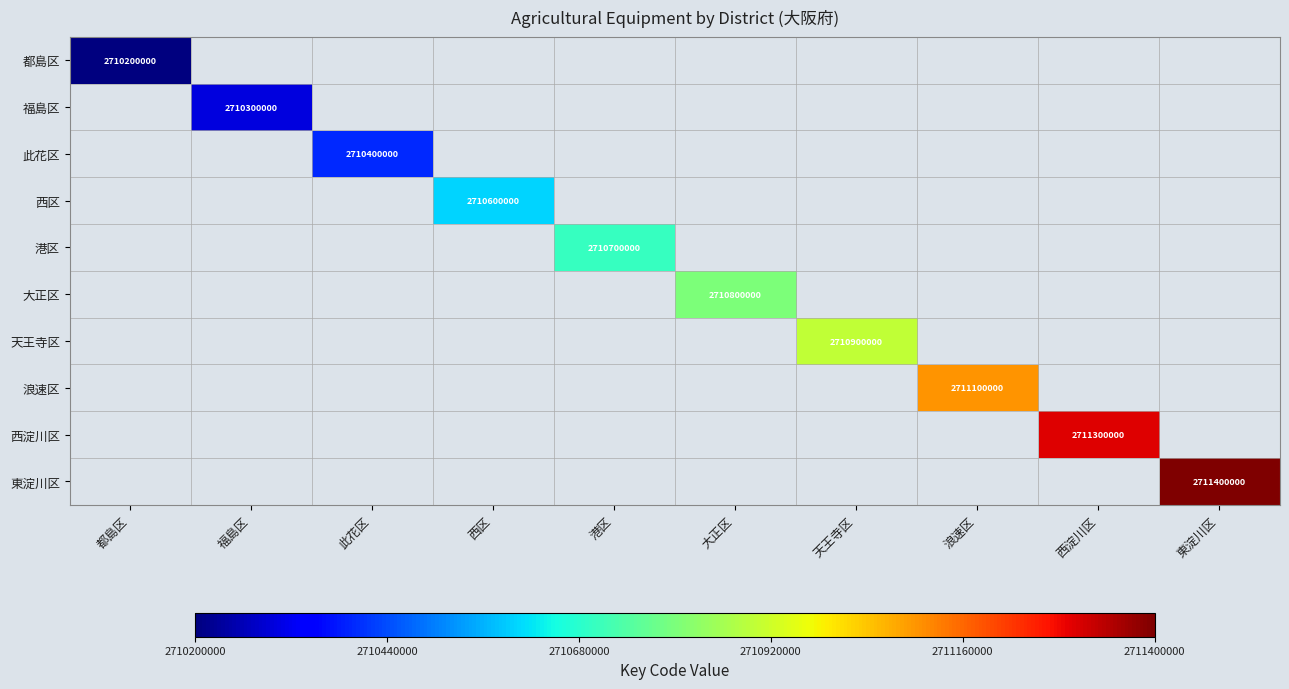

Is it true that 大正区 equals 4478480019 at 大正区?

False